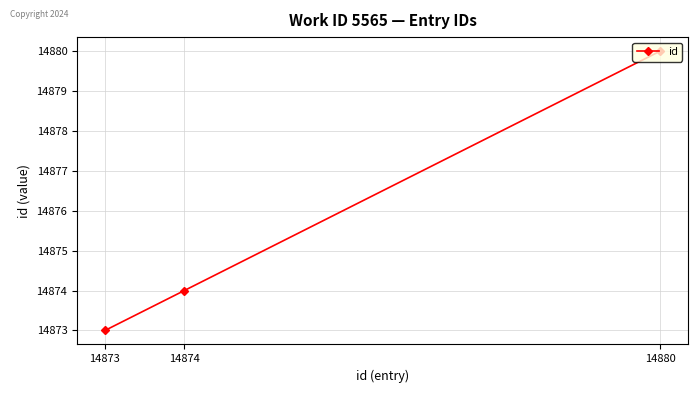

Where is the data nearest to the value 14876?

14874